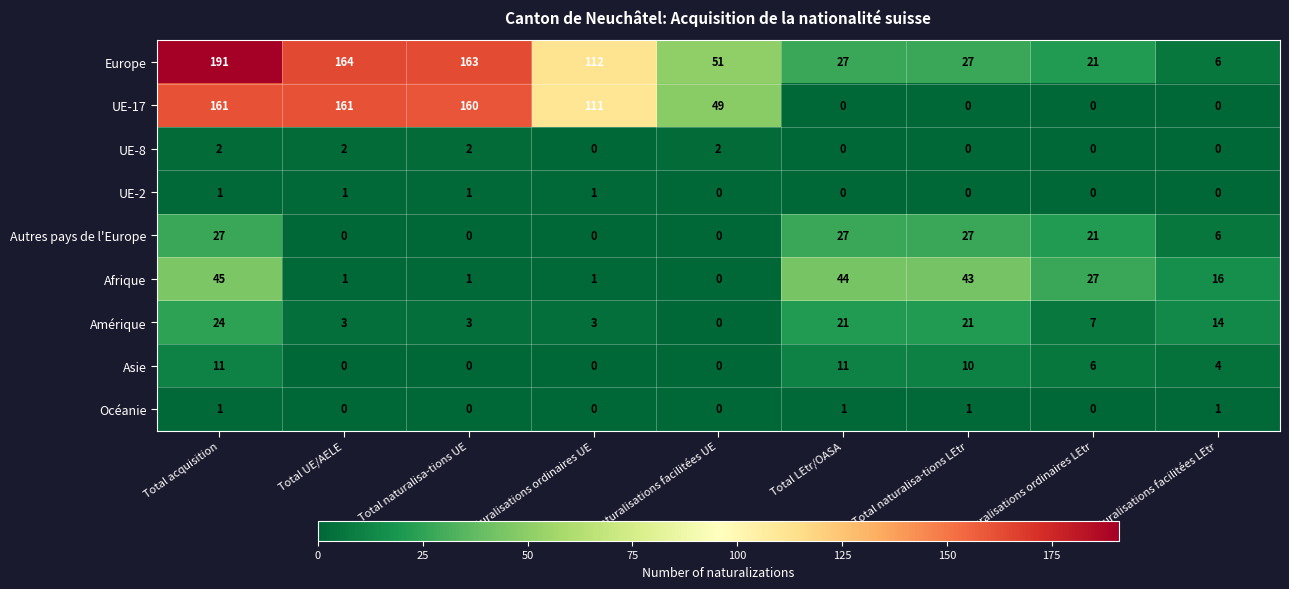

What is the sum of all Afrique values?

178